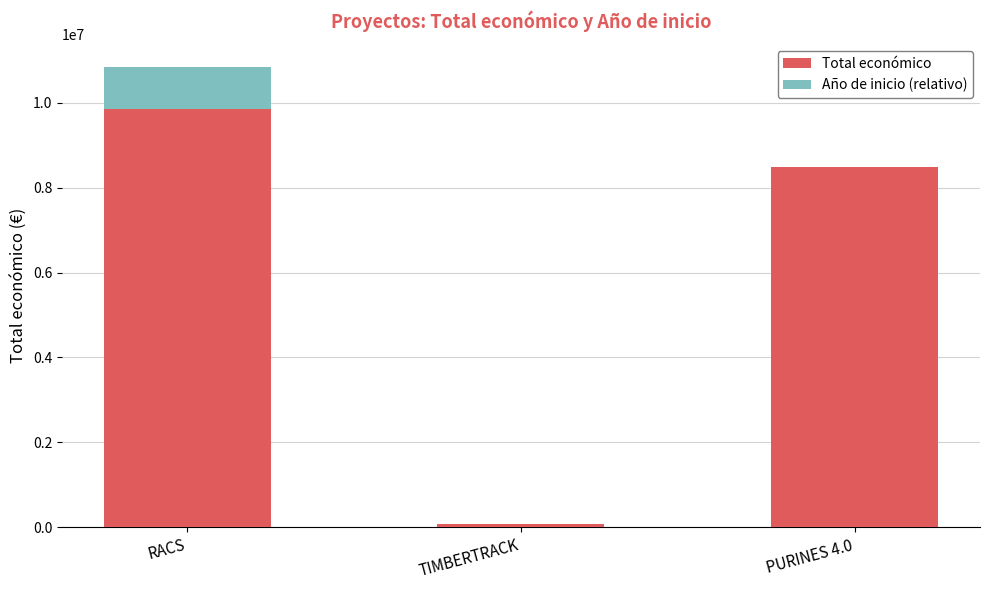

What is the sum of all Total económico values?

18408506.0